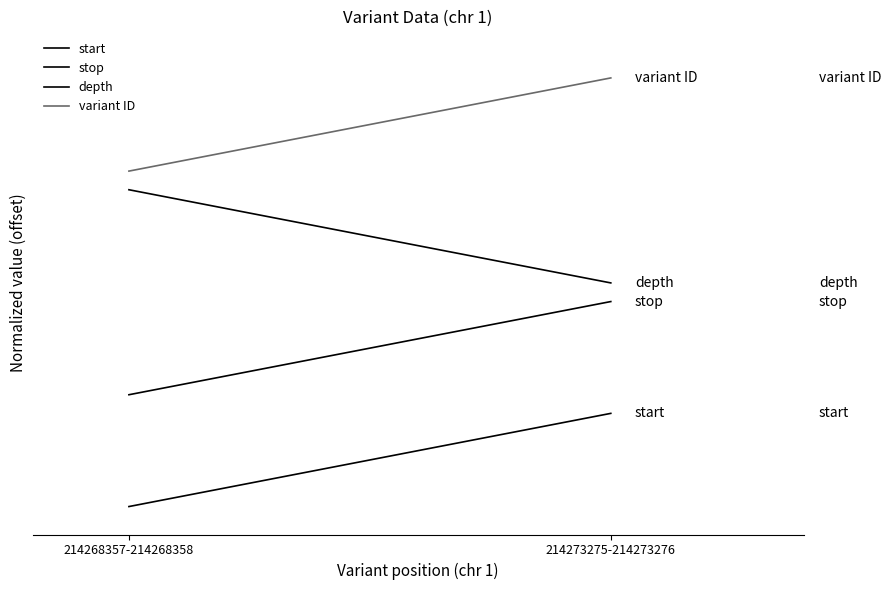

Between 214268357-214268358 and 214273275-214273276, which series saw the biggest shift?

stop